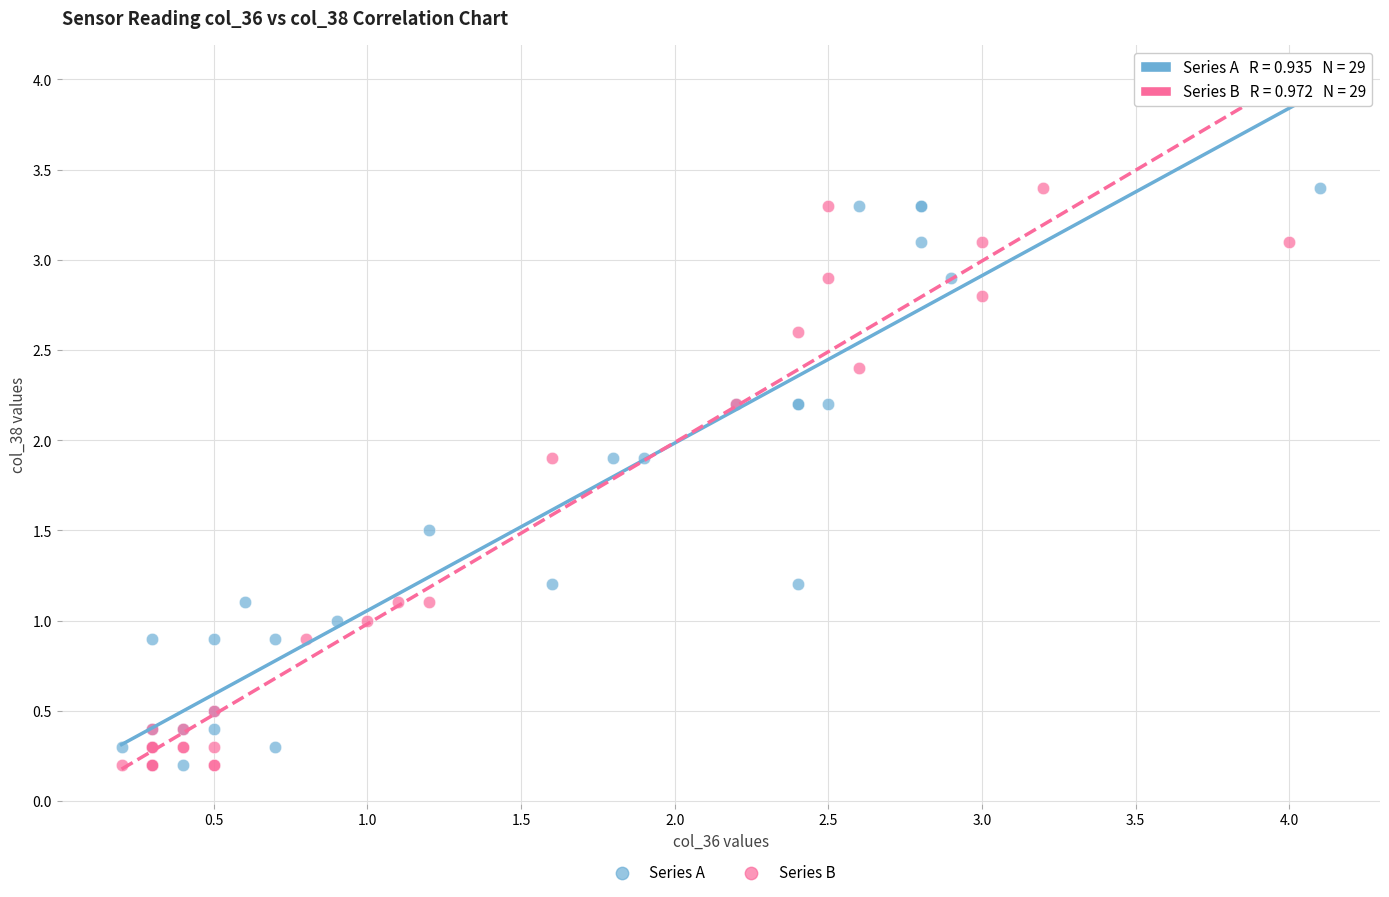

What are all the series names shown in the legend?

Series A, Series B